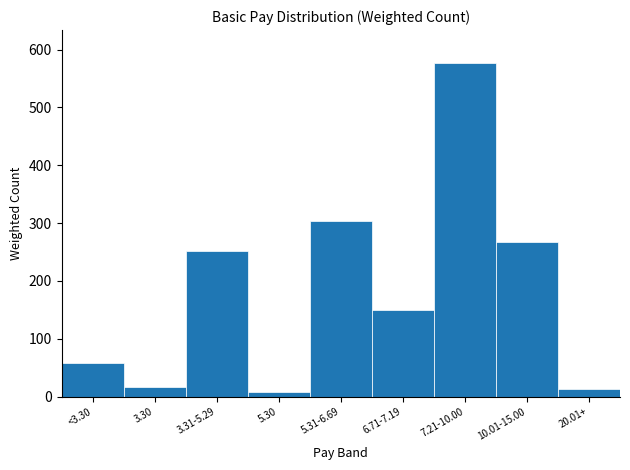

What is the average value?

183